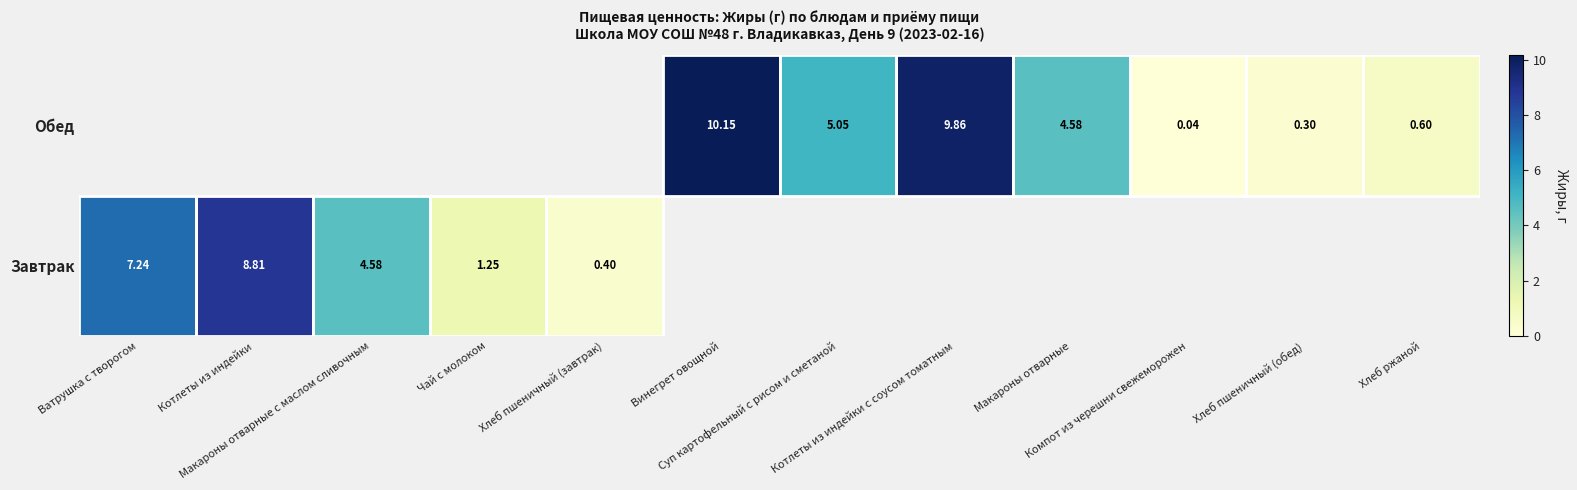

What is the total value across all series at Макароны отварные с маслом сливочным?

4.6